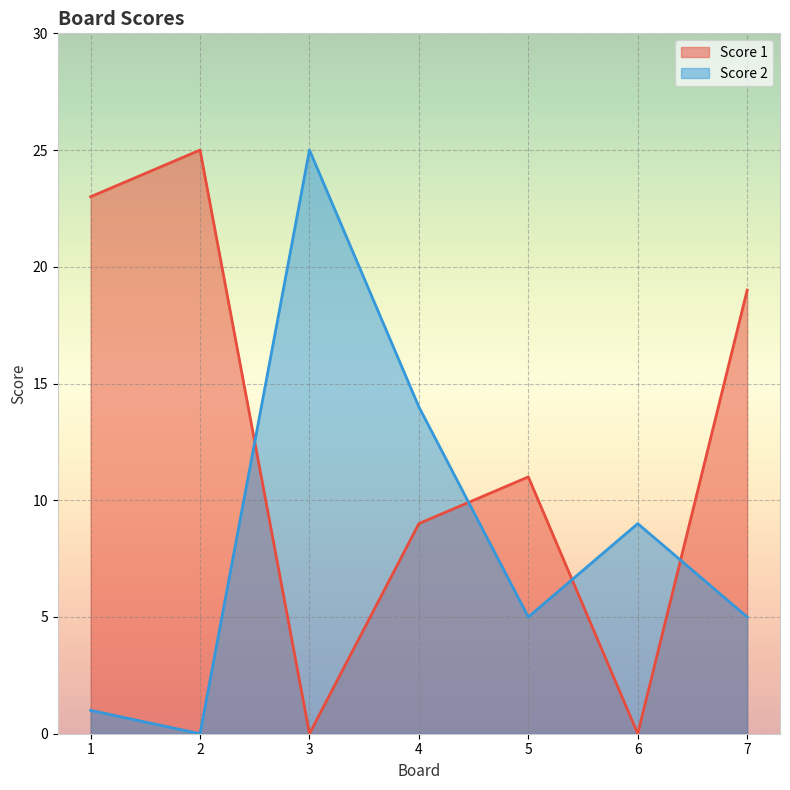

Reading left to right, extract all data points from this chart.

Score 1: 1=23	2=25	3=0	4=9	5=11	6=0	7=19
Score 2: 1=1	2=0	3=25	4=14	5=5	6=9	7=5